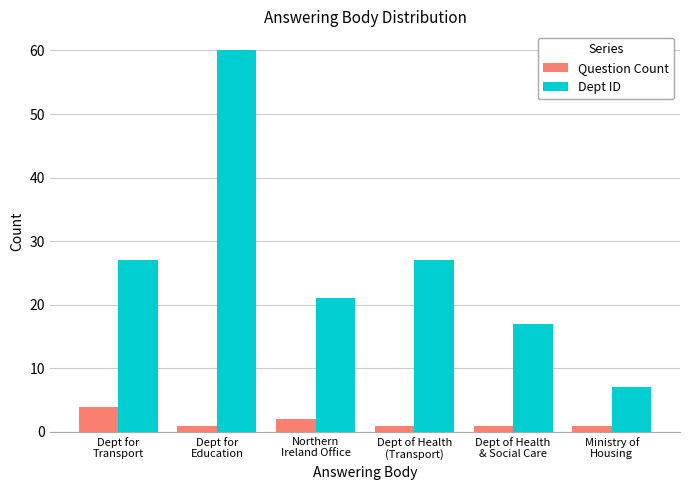

What is the sum of all Dept ID values?

159